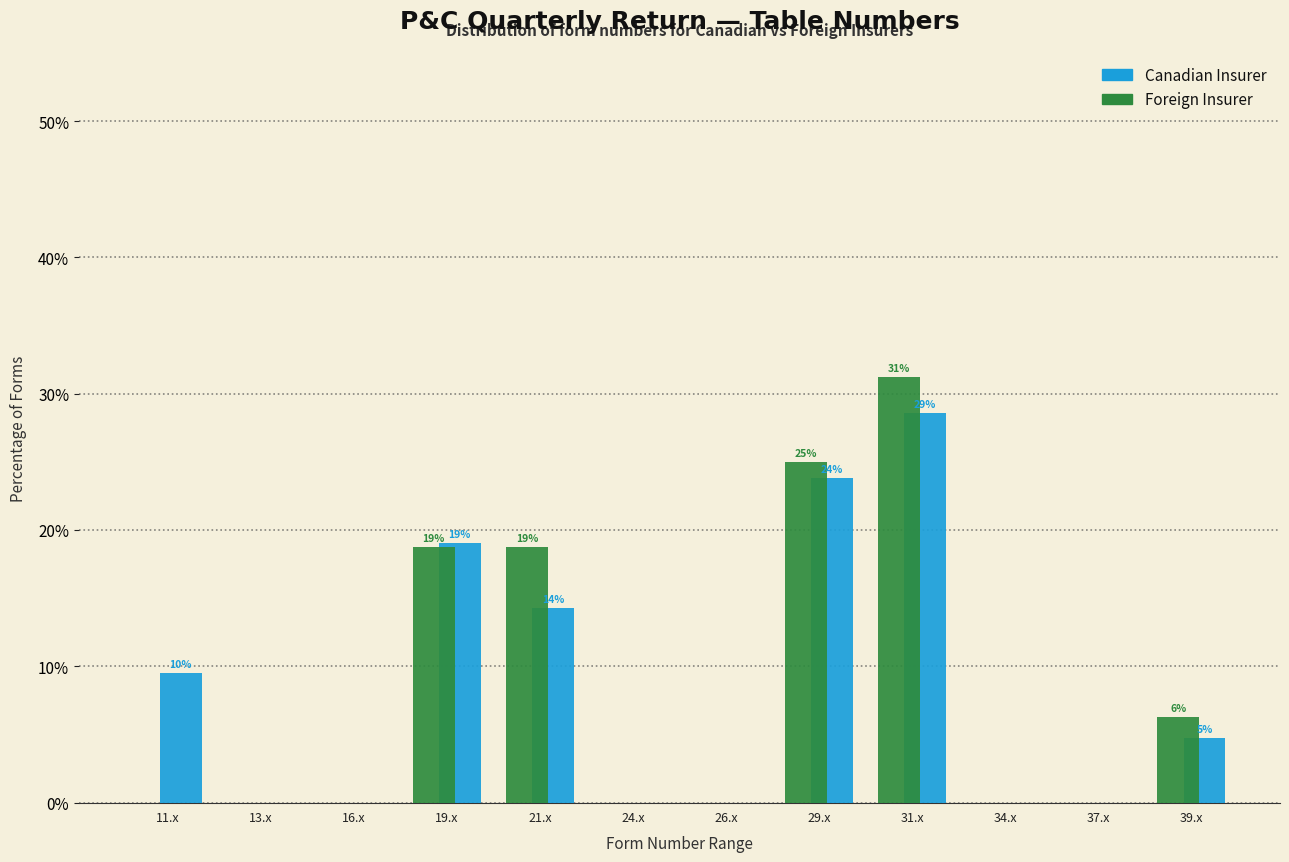

At which category is the sum across all series the highest?

31.x